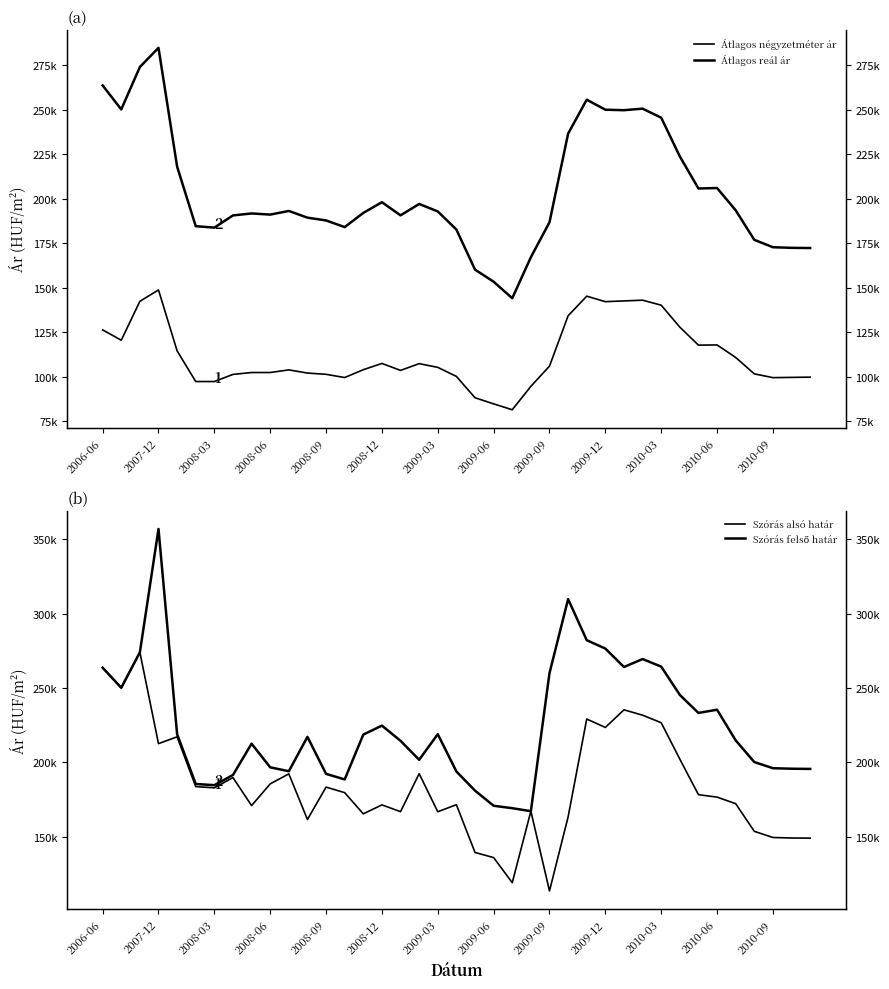

How many lines are shown in the chart?

4